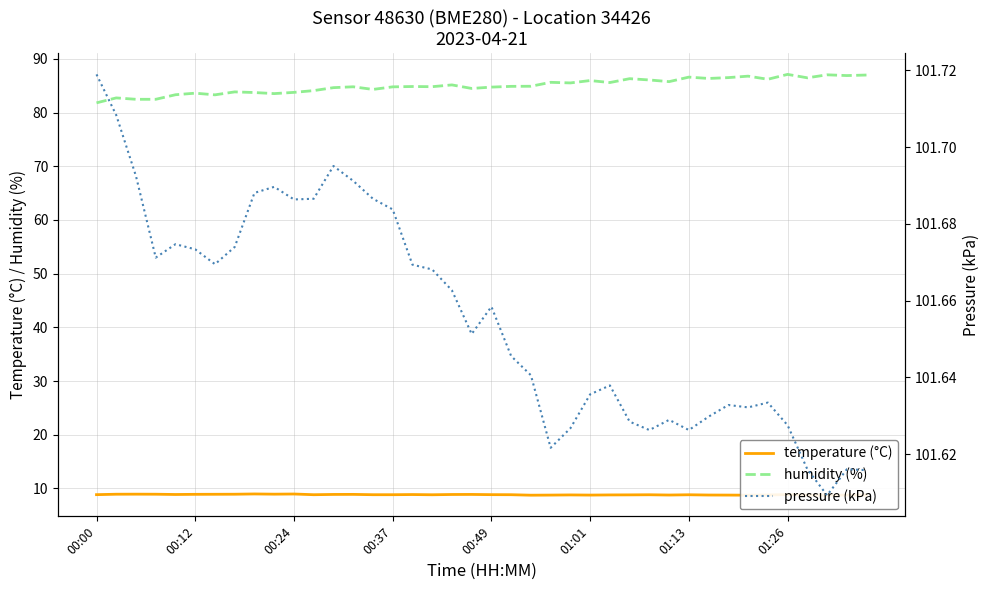

Which series changed the most between 12 and 30?

humidity (%)